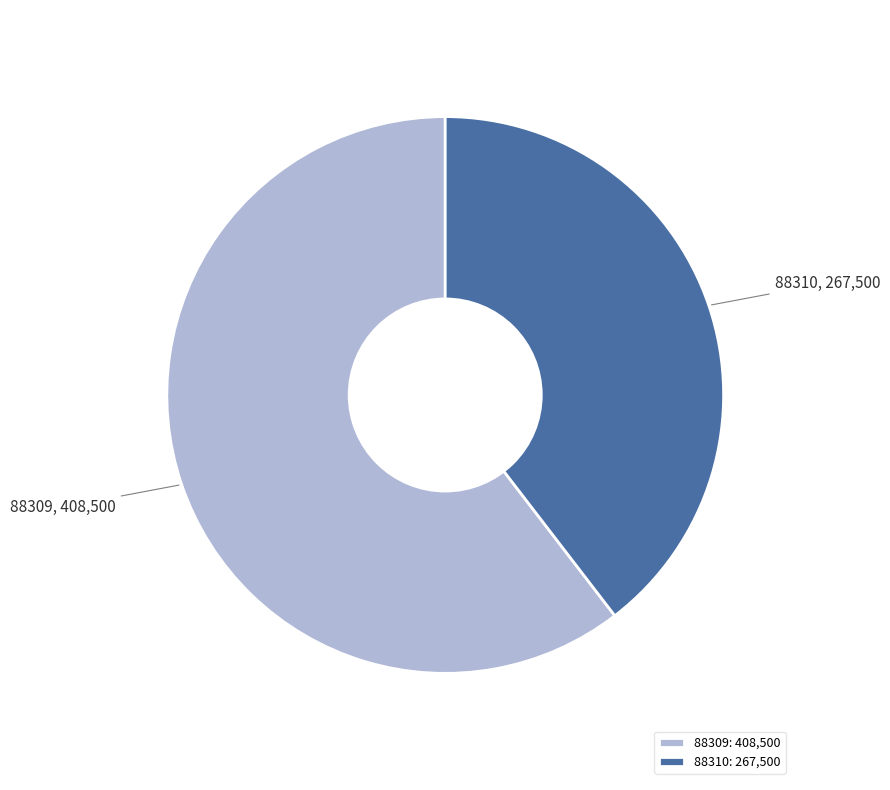

Is 88310 the majority of the pie?

No